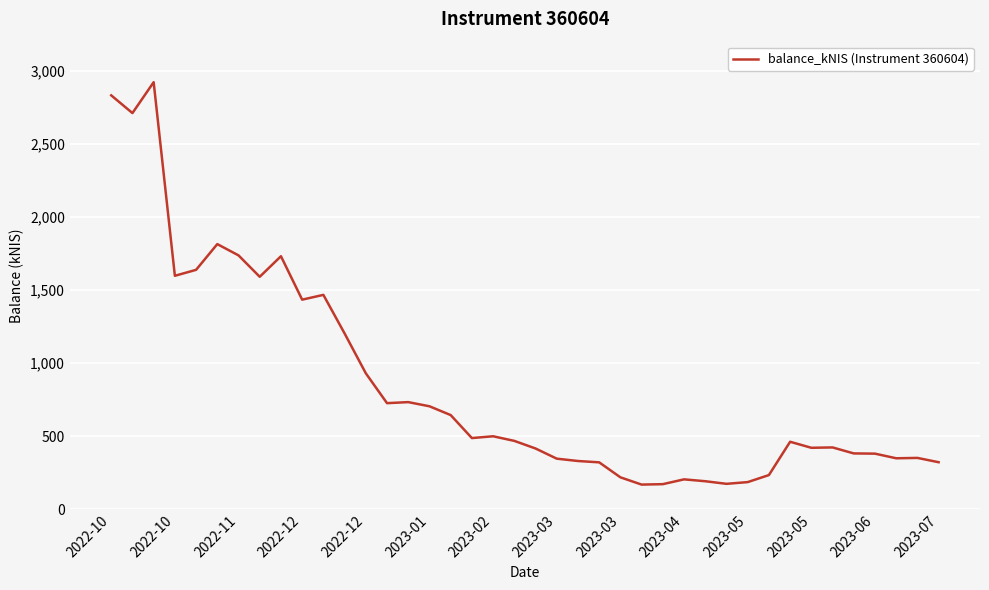

What is the smallest value displayed?

170.0